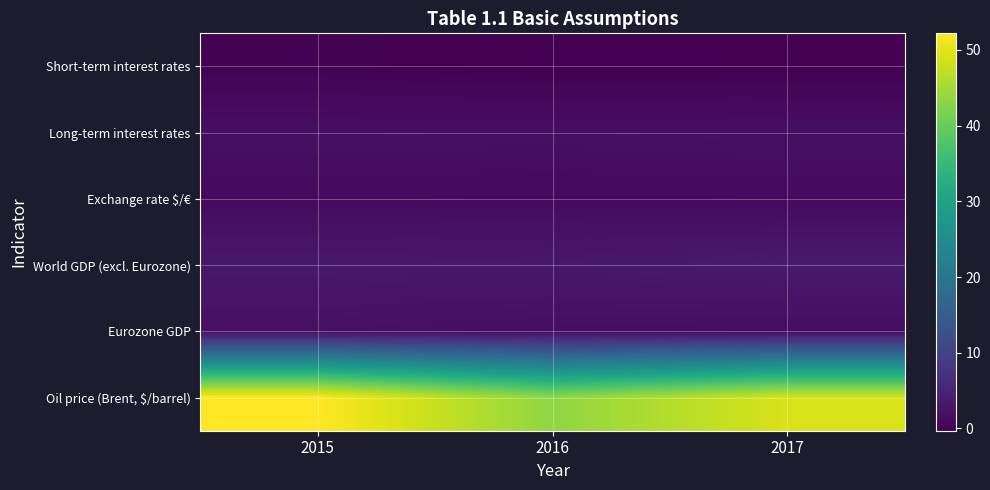

Reading left to right, list all the values displayed in this chart.

Short-term interest rates: 2015=-0.0	2016=-0.3	2017=-0.3
Long-term interest rates: 2015=1.8	2016=1.7	2017=1.9
Exchange rate $/€: 2015=1.1	2016=1.1	2017=1.1
World GDP (excl. Eurozone): 2015=3.2	2016=3.1	2017=3.5
Eurozone GDP: 2015=1.9	2016=1.6	2017=1.5
Oil price (Brent, $/barrel): 2015=52.2	2016=43.4	2017=49.1